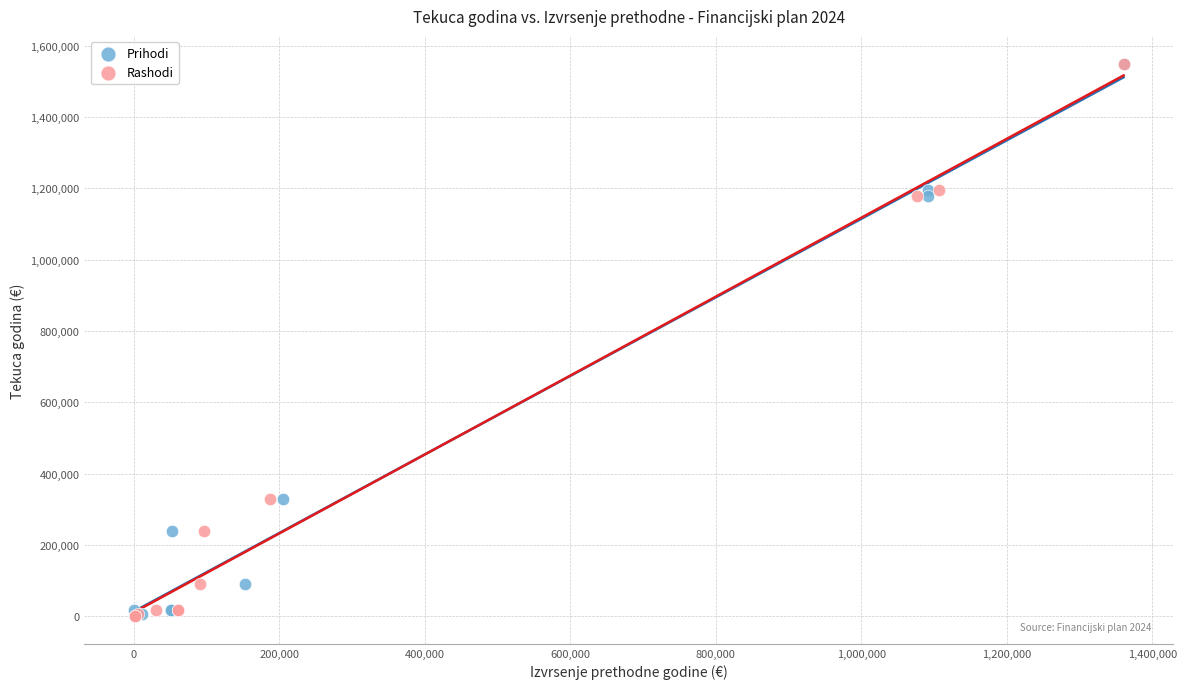

What are all the series names shown in the legend?

Prihodi, Rashodi